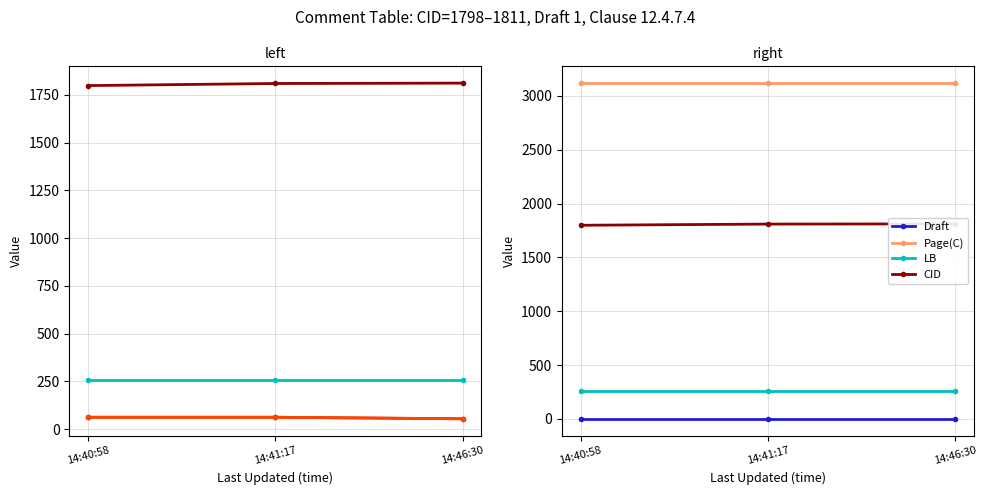

What is the sum of all Draft values?

3